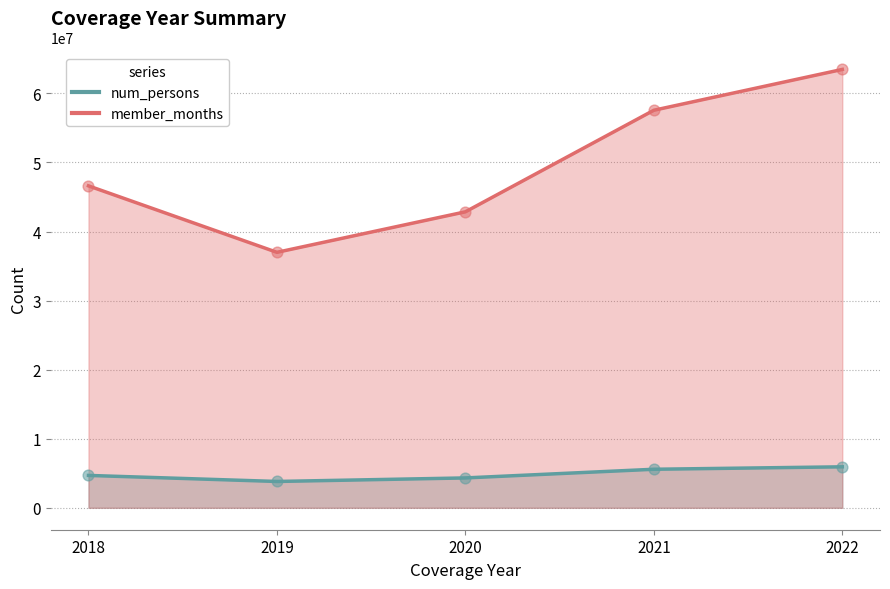

Which series reaches the maximum Y coordinate?

member_months